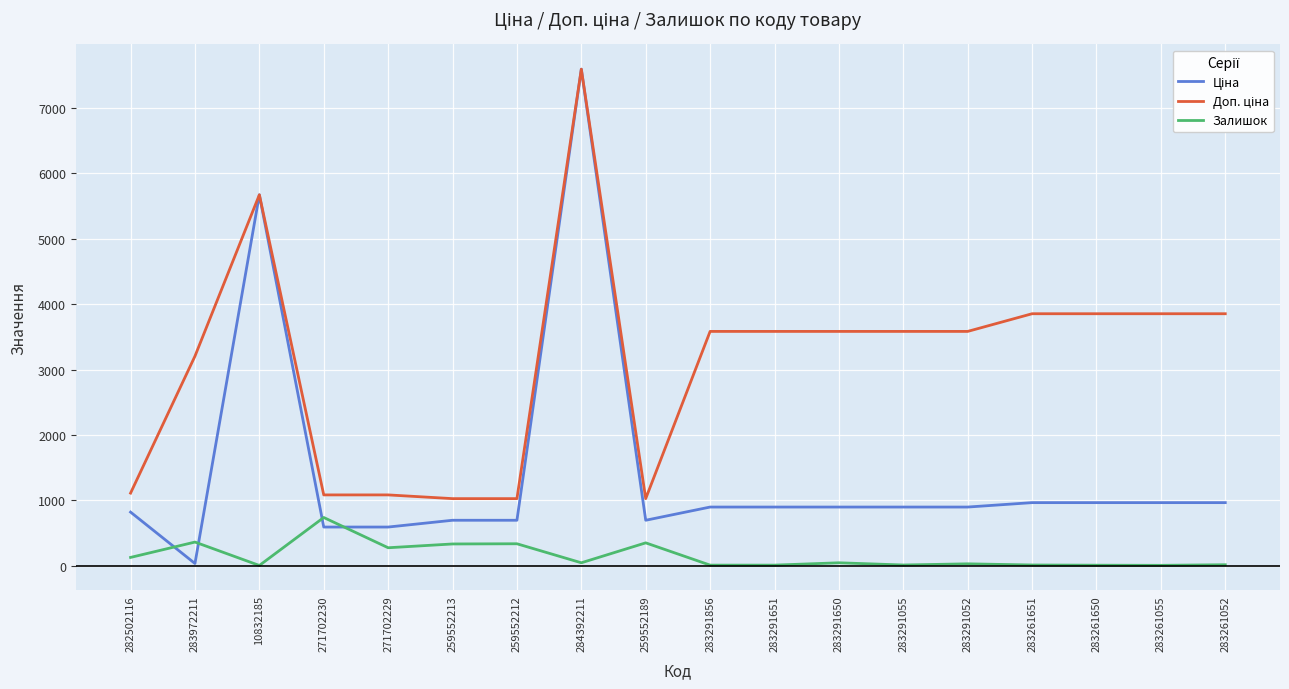

What is the total value across all series at 271702229?

1944.6